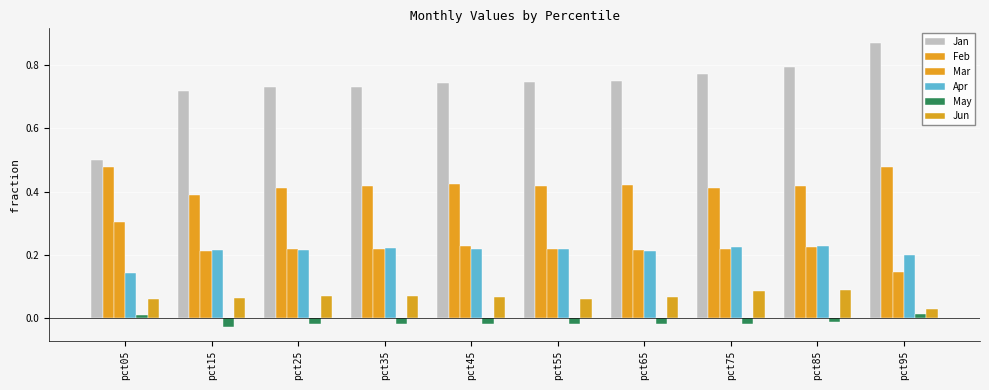

True or false: Mar has a value of 0.2 at pct55.

True